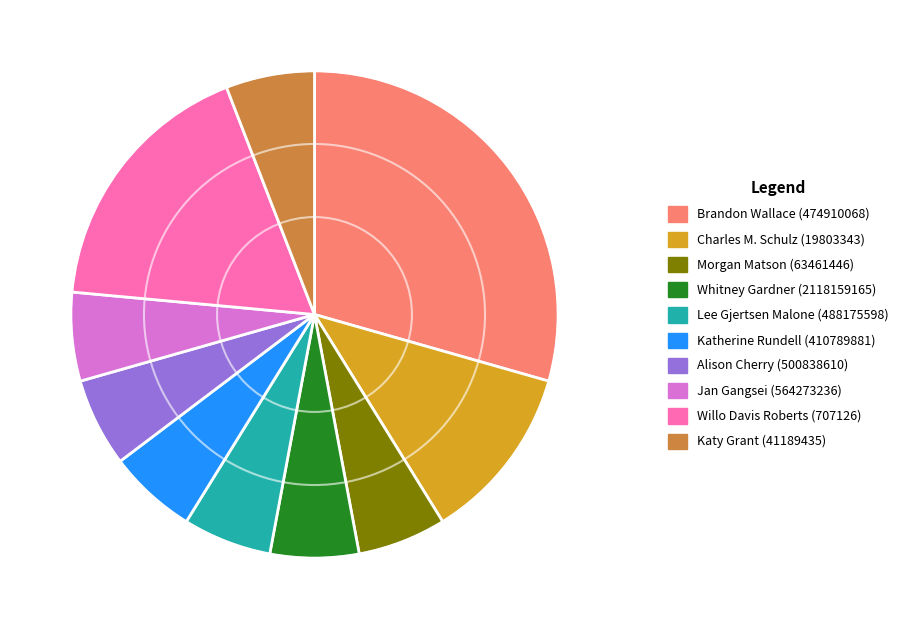

Is there any slice that represents more than half of the pie?

No